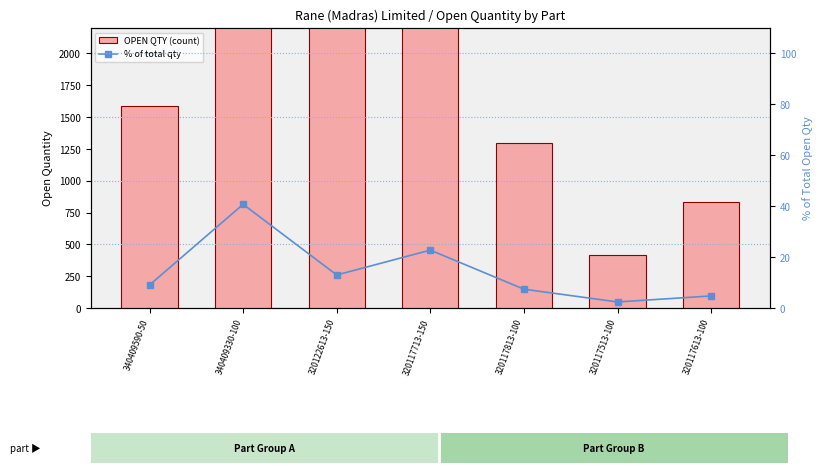

What is the total value across all series at 320122613-150?

2295.0